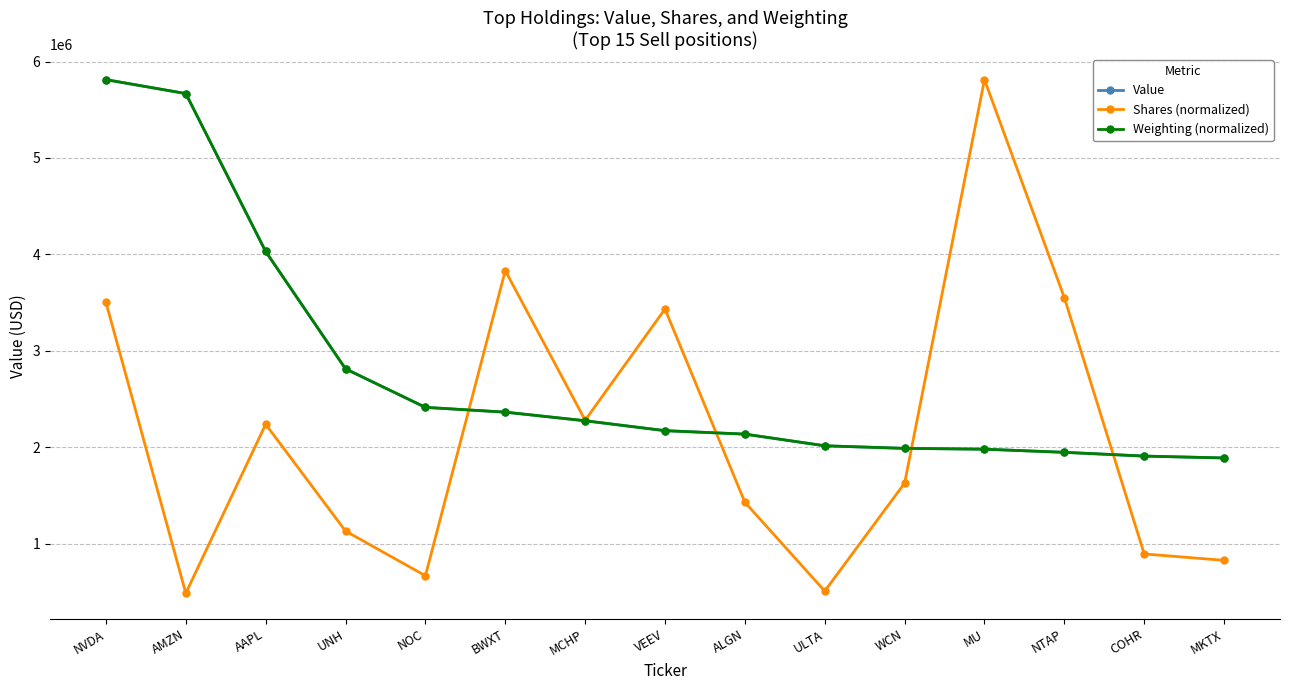

Which series changed the most between AMZN and UNH?

Weighting (normalized)